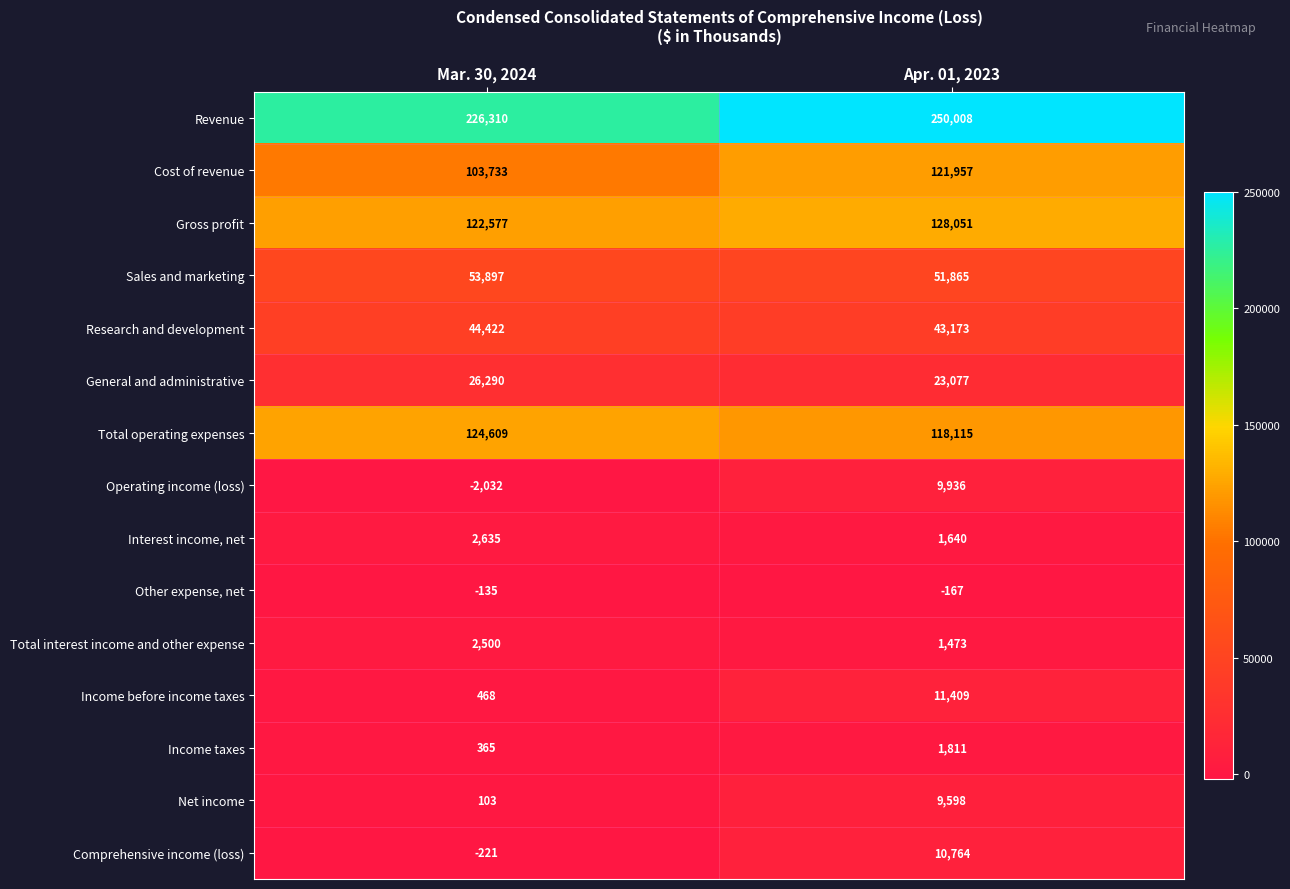

At which category is the sum across all series the highest?

Apr. 01, 2023